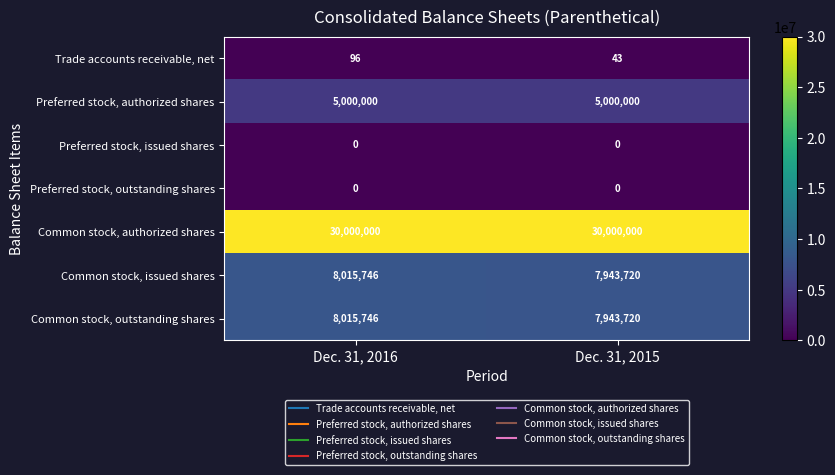

What is the average value of the Common stock, issued shares series?

7979733